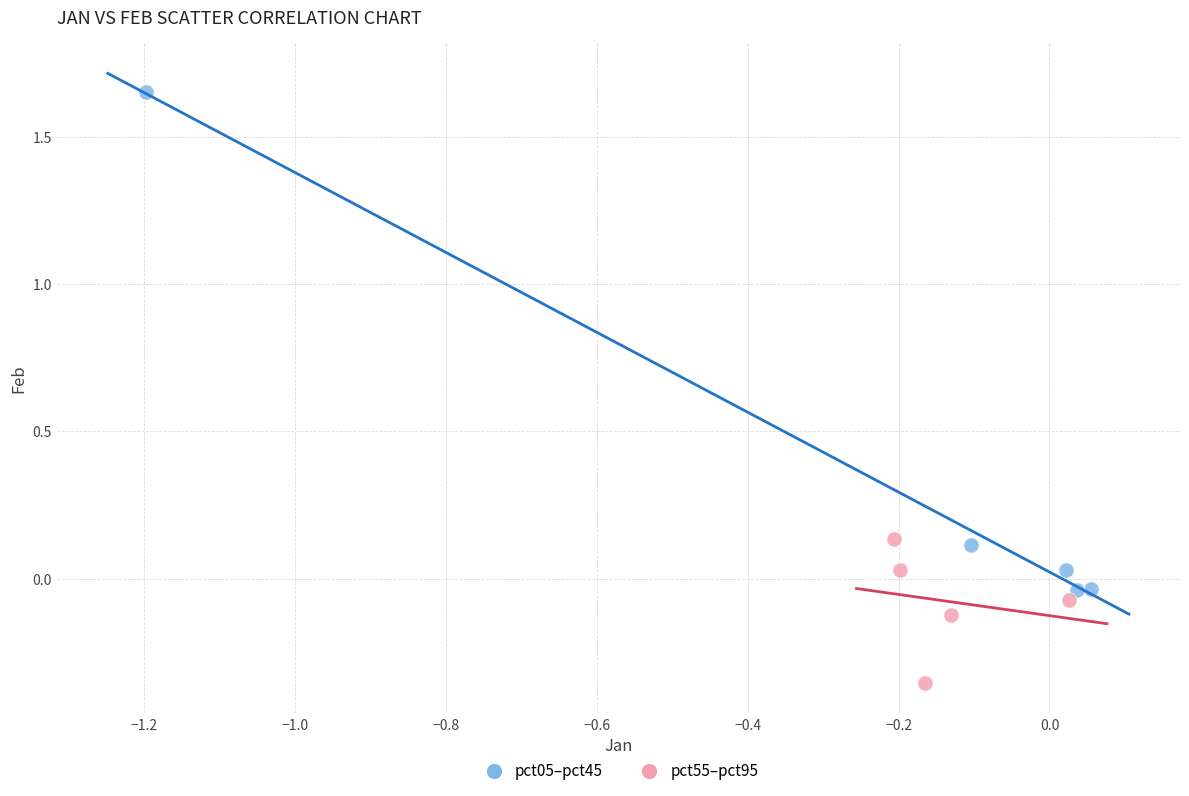

Which series has the widest spread of Y values?

pct05–pct45